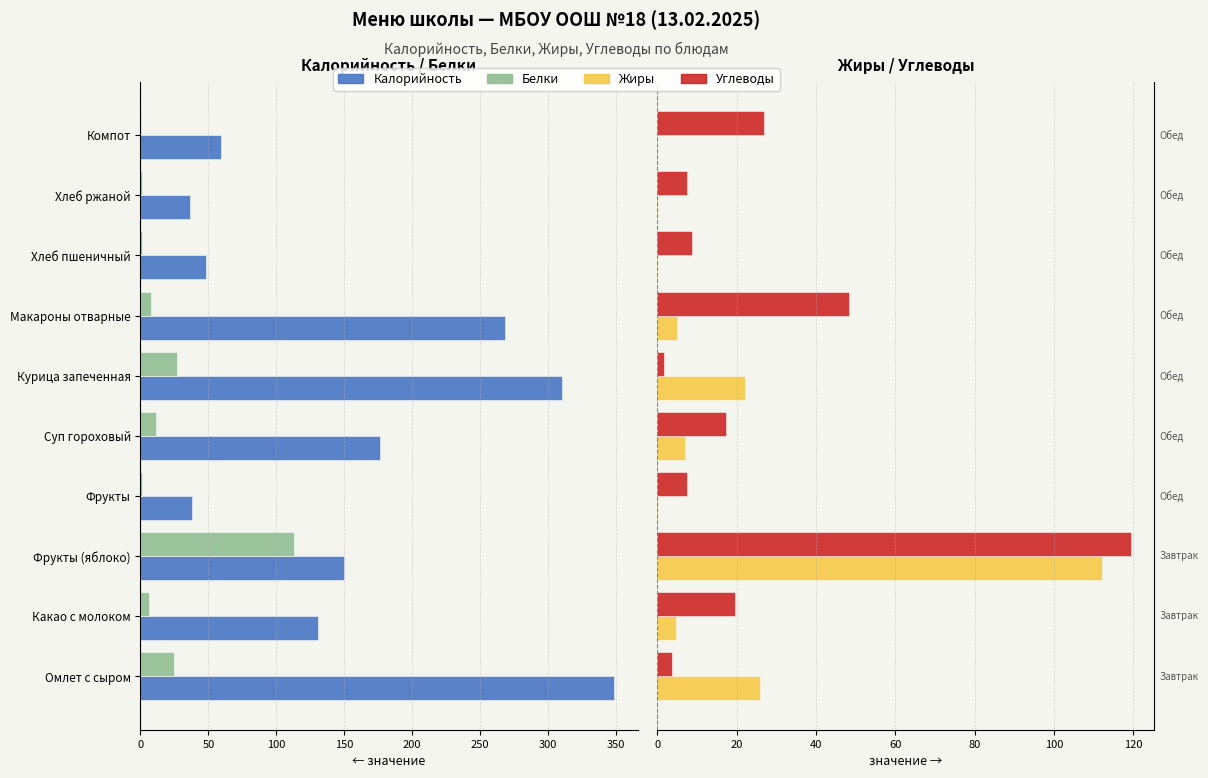

Which series has the widest spread of values?

Калорийность